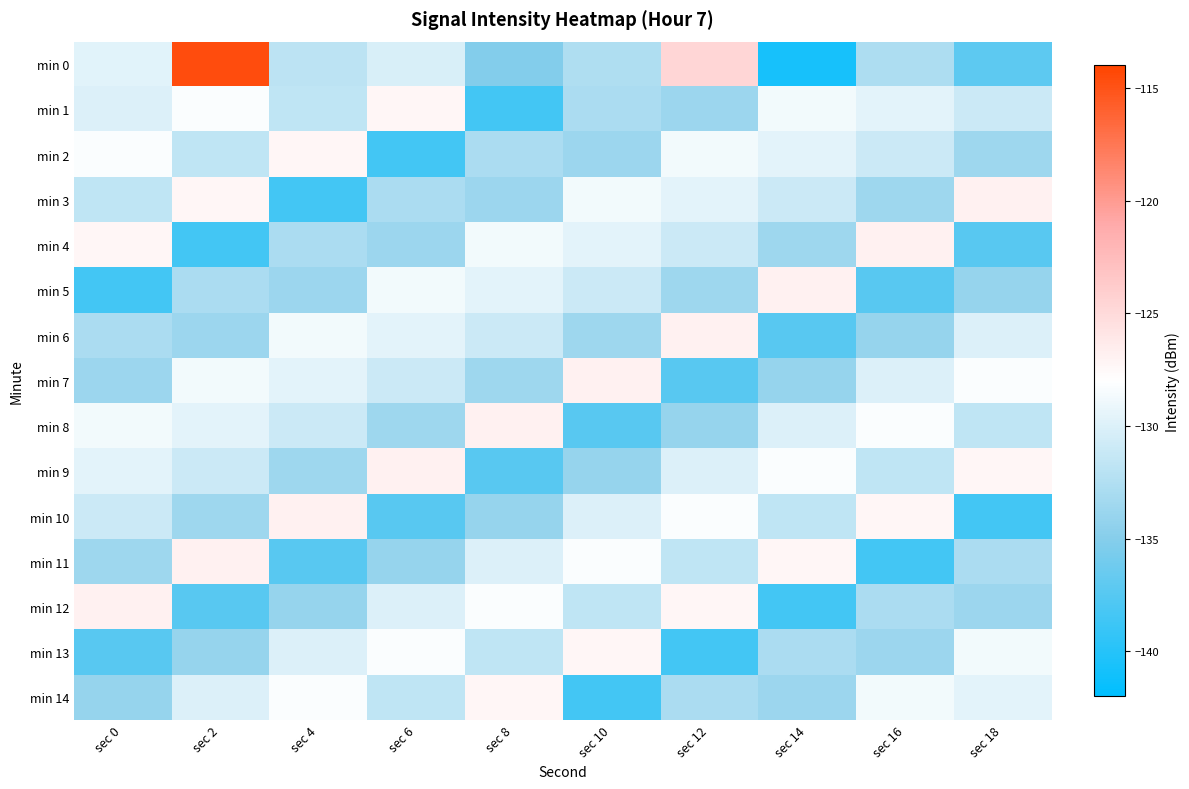

Reading right to left, transcribe all the data shown in this chart.

min 0: sec 18=-137.2	sec 16=-132.8	sec 14=-140.7	sec 12=-124.7	sec 10=-132.7	sec 8=-135.2	sec 6=-130.3	sec 4=-131.9	sec 2=-114.6	sec 0=-129.7
min 1: sec 18=-131.1	sec 16=-129.6	sec 14=-128.7	sec 12=-133.8	sec 10=-132.9	sec 8=-138.4	sec 6=-127.3	sec 4=-131.7	sec 2=-128.3	sec 0=-130.1
min 2: sec 18=-133.6	sec 16=-131.1	sec 14=-129.6	sec 12=-128.7	sec 10=-133.8	sec 8=-132.9	sec 6=-138.4	sec 4=-127.3	sec 2=-131.7	sec 0=-128.3
min 3: sec 18=-126.8	sec 16=-133.6	sec 14=-131.1	sec 12=-129.6	sec 10=-128.7	sec 8=-133.8	sec 6=-132.9	sec 4=-138.4	sec 2=-127.3	sec 0=-131.7
min 4: sec 18=-137.3	sec 16=-126.8	sec 14=-133.6	sec 12=-131.1	sec 10=-129.6	sec 8=-128.7	sec 6=-133.8	sec 4=-132.9	sec 2=-138.4	sec 0=-127.3
min 5: sec 18=-134.0	sec 16=-137.3	sec 14=-126.8	sec 12=-133.6	sec 10=-131.1	sec 8=-129.6	sec 6=-128.7	sec 4=-133.8	sec 2=-132.9	sec 0=-138.4
min 6: sec 18=-130.1	sec 16=-134.0	sec 14=-137.3	sec 12=-126.8	sec 10=-133.6	sec 8=-131.1	sec 6=-129.6	sec 4=-128.7	sec 2=-133.8	sec 0=-132.9
min 7: sec 18=-128.3	sec 16=-130.1	sec 14=-134.0	sec 12=-137.3	sec 10=-126.8	sec 8=-133.6	sec 6=-131.1	sec 4=-129.6	sec 2=-128.7	sec 0=-133.8
min 8: sec 18=-131.7	sec 16=-128.3	sec 14=-130.1	sec 12=-134.0	sec 10=-137.3	sec 8=-126.8	sec 6=-133.6	sec 4=-131.1	sec 2=-129.6	sec 0=-128.7
min 9: sec 18=-127.3	sec 16=-131.7	sec 14=-128.3	sec 12=-130.1	sec 10=-134.0	sec 8=-137.3	sec 6=-126.8	sec 4=-133.6	sec 2=-131.1	sec 0=-129.6
min 10: sec 18=-138.4	sec 16=-127.3	sec 14=-131.7	sec 12=-128.3	sec 10=-130.1	sec 8=-134.0	sec 6=-137.3	sec 4=-126.8	sec 2=-133.6	sec 0=-131.1
min 11: sec 18=-132.9	sec 16=-138.4	sec 14=-127.3	sec 12=-131.7	sec 10=-128.3	sec 8=-130.1	sec 6=-134.0	sec 4=-137.3	sec 2=-126.8	sec 0=-133.6
min 12: sec 18=-133.8	sec 16=-132.9	sec 14=-138.4	sec 12=-127.3	sec 10=-131.7	sec 8=-128.3	sec 6=-130.1	sec 4=-134.0	sec 2=-137.3	sec 0=-126.8
min 13: sec 18=-128.7	sec 16=-133.8	sec 14=-132.9	sec 12=-138.4	sec 10=-127.3	sec 8=-131.7	sec 6=-128.3	sec 4=-130.1	sec 2=-134.0	sec 0=-137.3
min 14: sec 18=-129.6	sec 16=-128.7	sec 14=-133.8	sec 12=-132.9	sec 10=-138.4	sec 8=-127.3	sec 6=-131.7	sec 4=-128.3	sec 2=-130.1	sec 0=-134.0